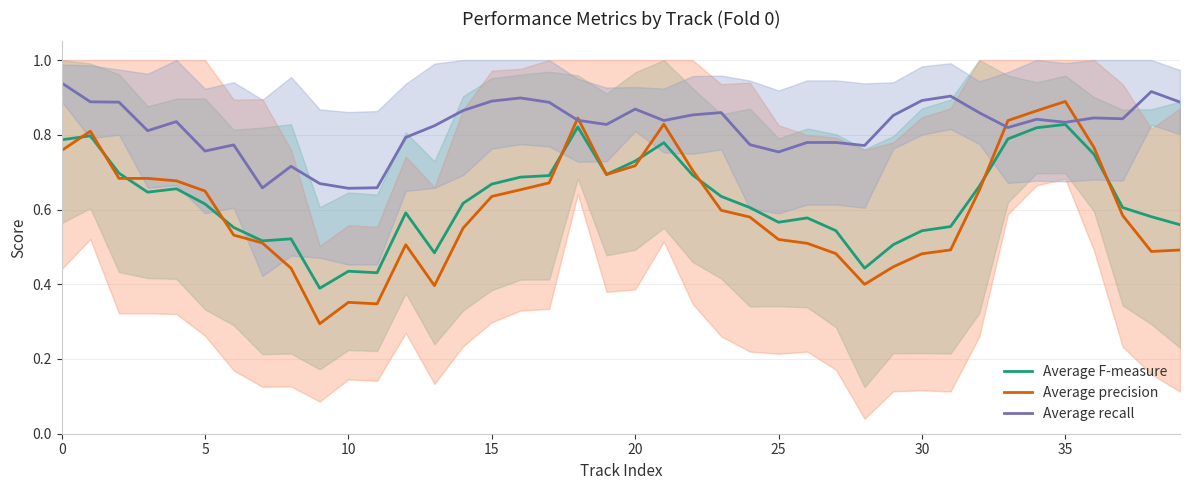

Between 13 and 10, which is larger?

13